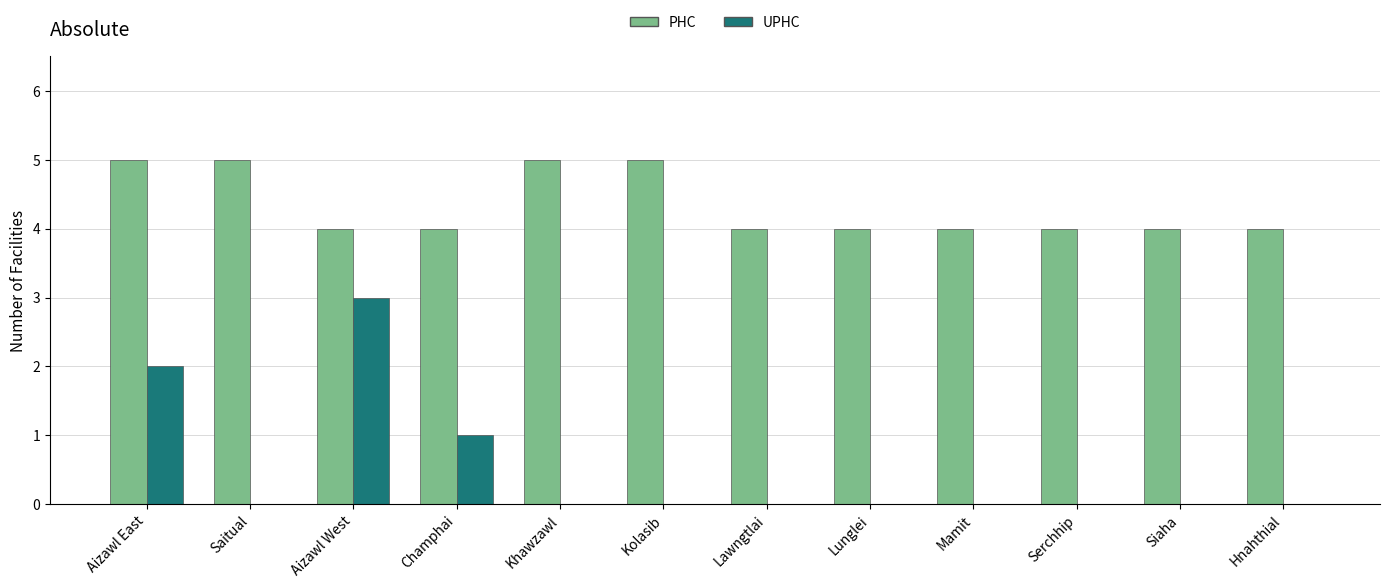

Reading left to right, extract all data points from this chart.

PHC: 5	5	4	4	5	5	4	4	4	4	4	4
UPHC: 2	0	3	1	0	0	0	0	0	0	0	0